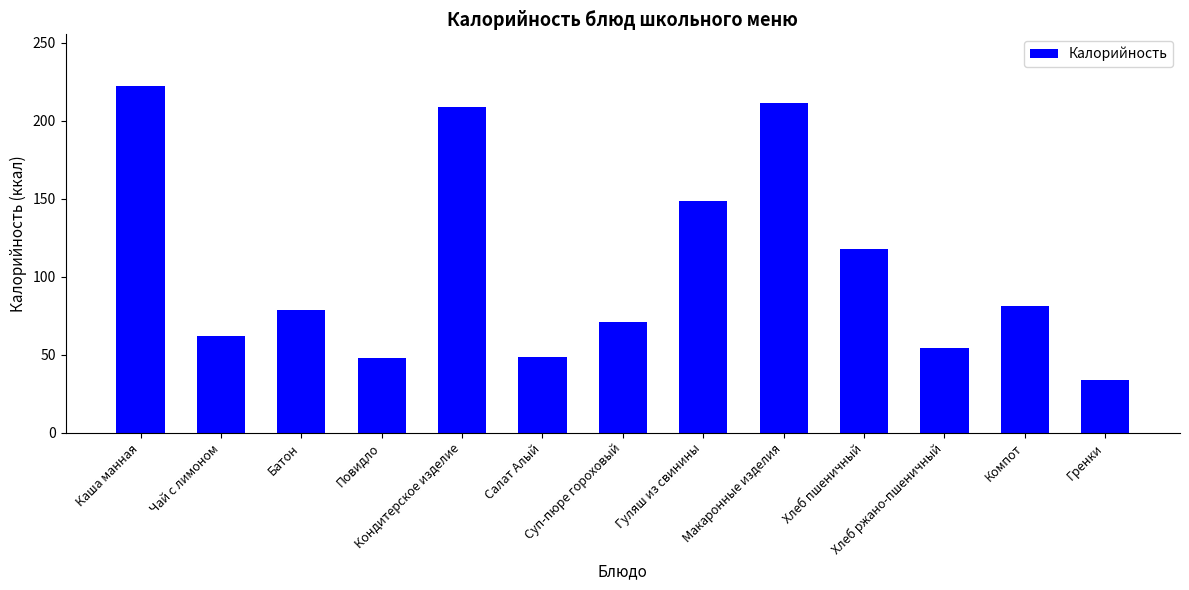

What is the difference between the maximum and minimum values?

188.6